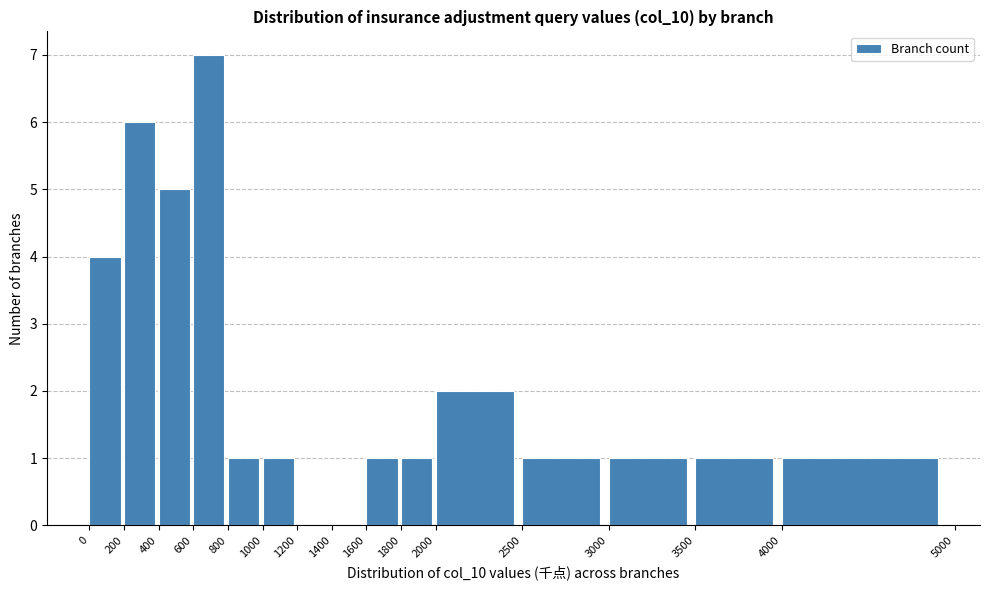

Which range on the x-axis has the tallest bar?

600 to 800